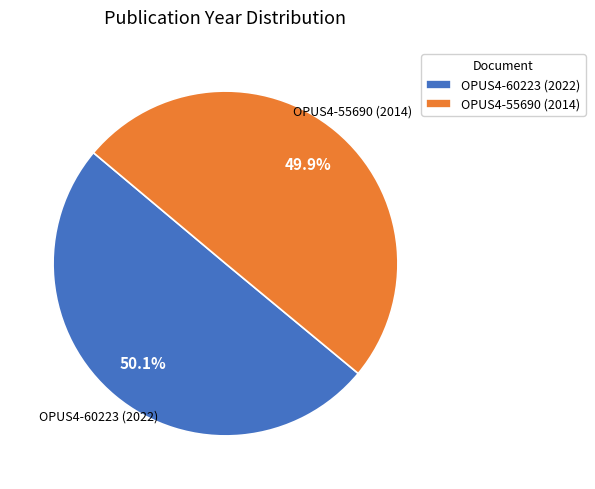

Is there any slice that represents more than half of the pie?

Yes